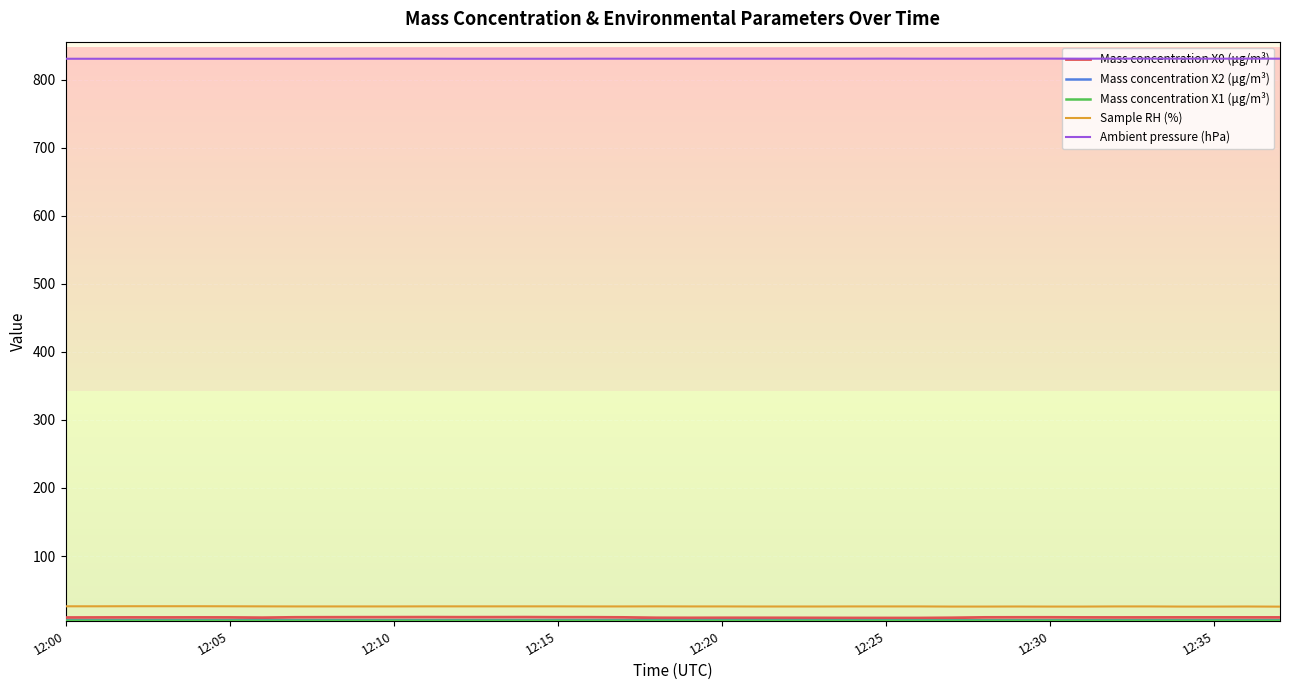

Rank the series by their maximum value, from highest to lowest.

Ambient pressure (hPa), Sample RH (%), Mass concentration X0 (μg/m³), Mass concentration X2 (μg/m³), Mass concentration X1 (μg/m³)